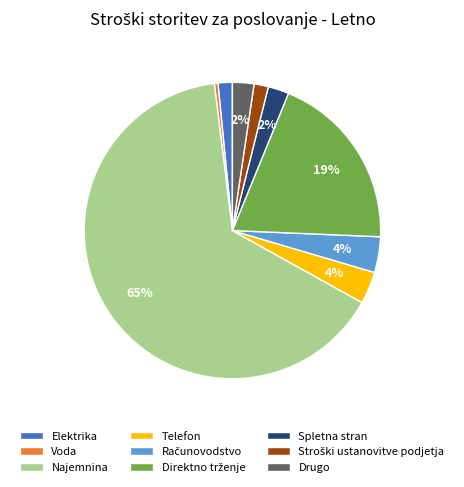

To the nearest percent, what percentage of the pie is Spletna stran?

2%